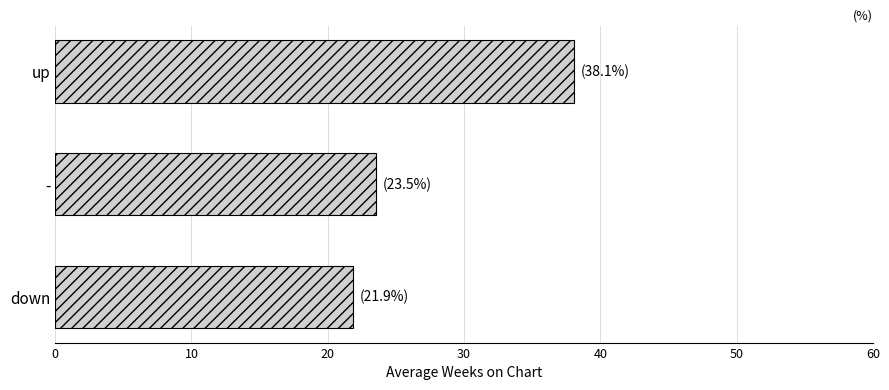

What is the change in value from - to up?

+14.5